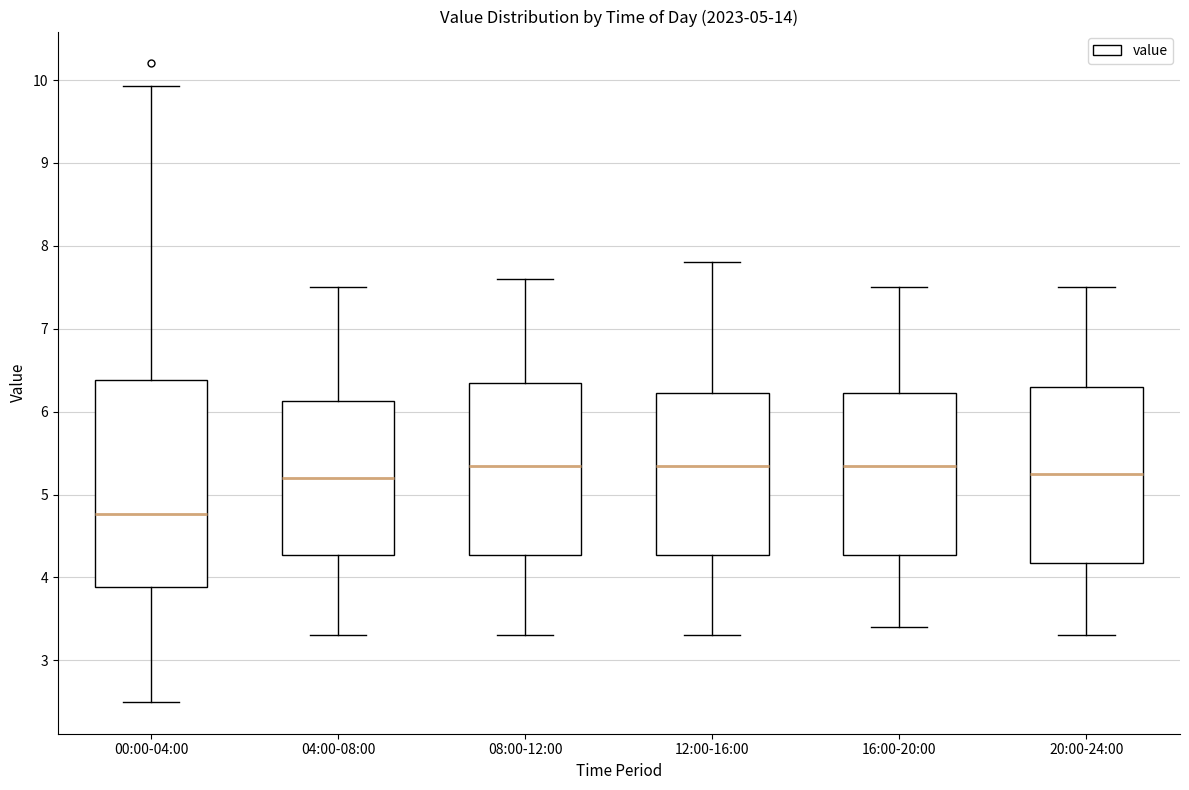

Comparing the boxes themselves (not the whiskers), which one is the tallest?

00:00-04:00